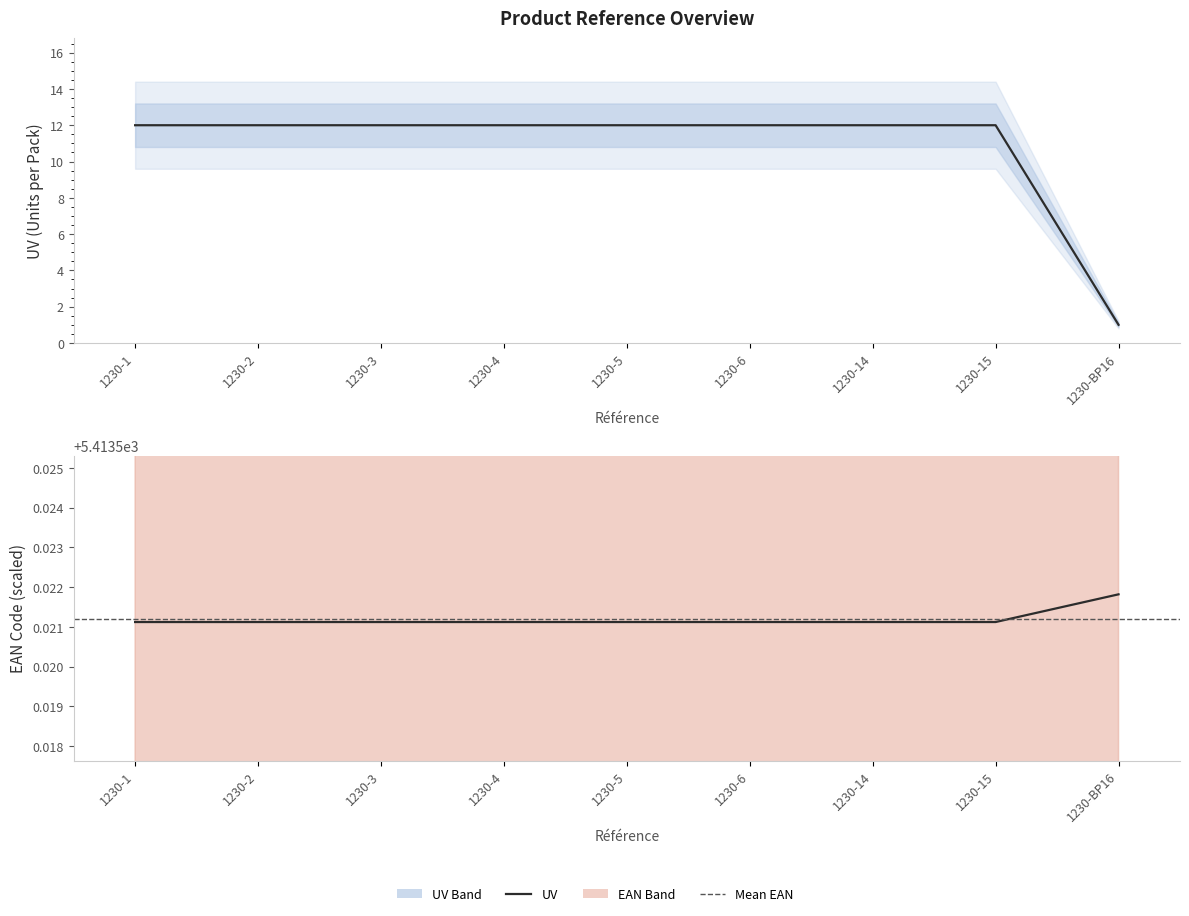

True or false: EAN and UV cross at least once.

False